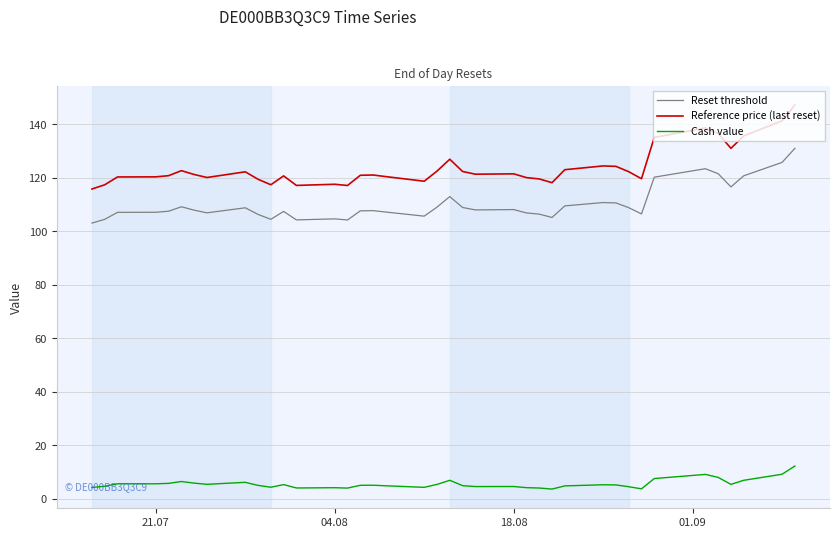

Rank the series by their maximum value, from lowest to highest.

Cash value, Reset threshold, Reference price (last reset)